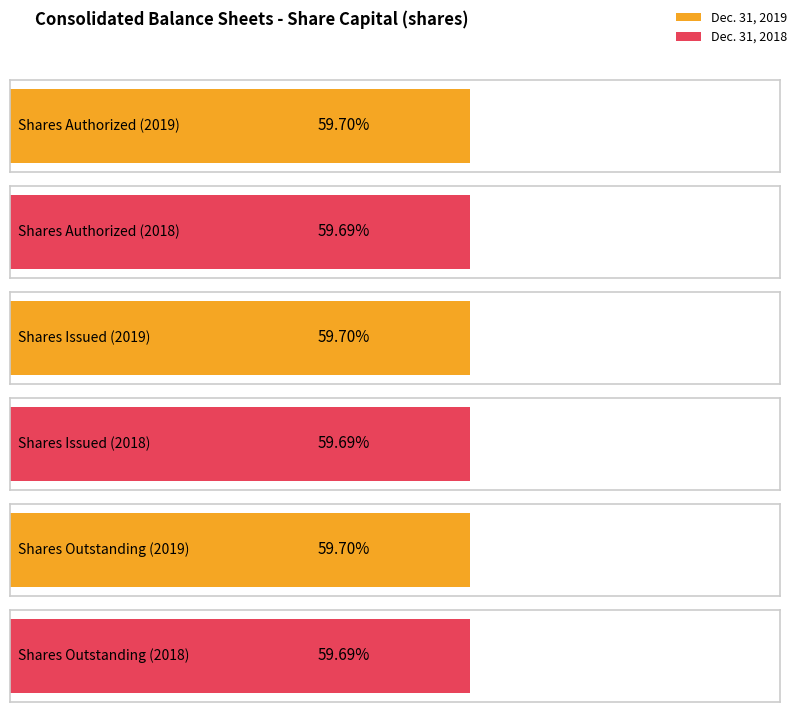

What is the total value across all series at Share Capital - shares issued?

238764374